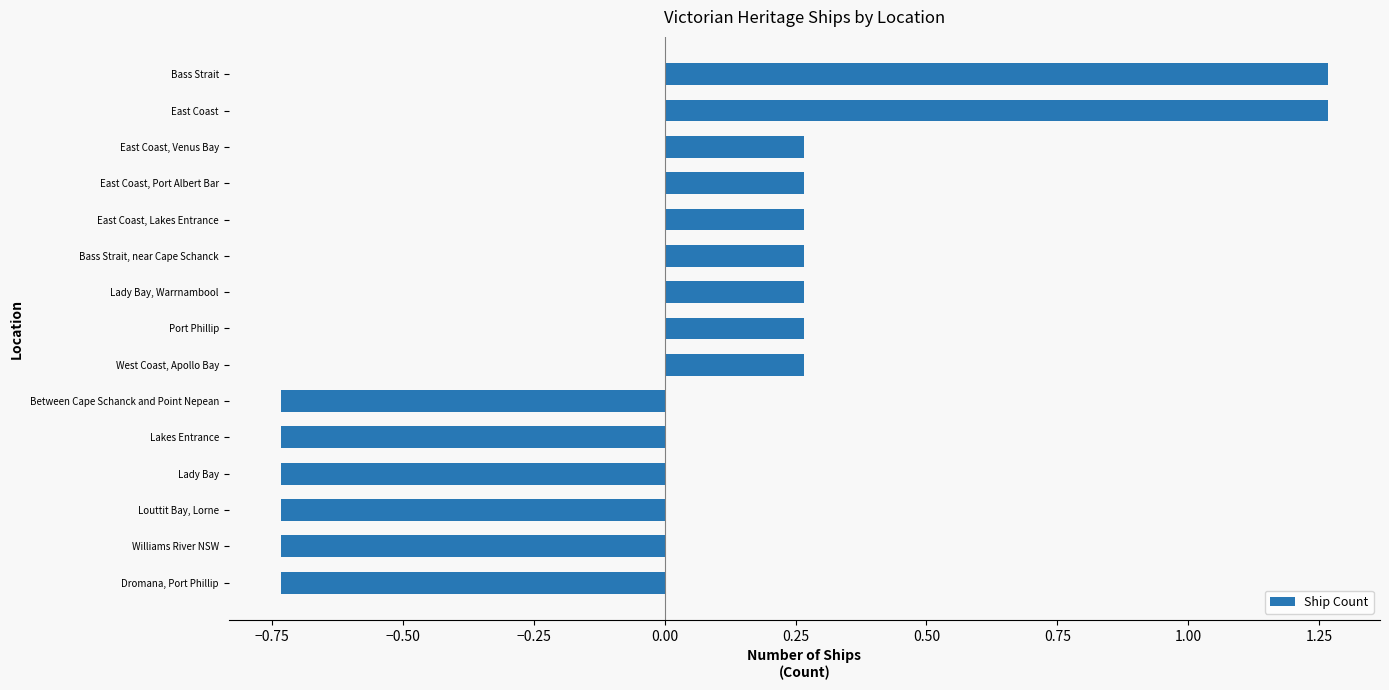

What is the change in value from Lakes Entrance to East Coast?

+2.0